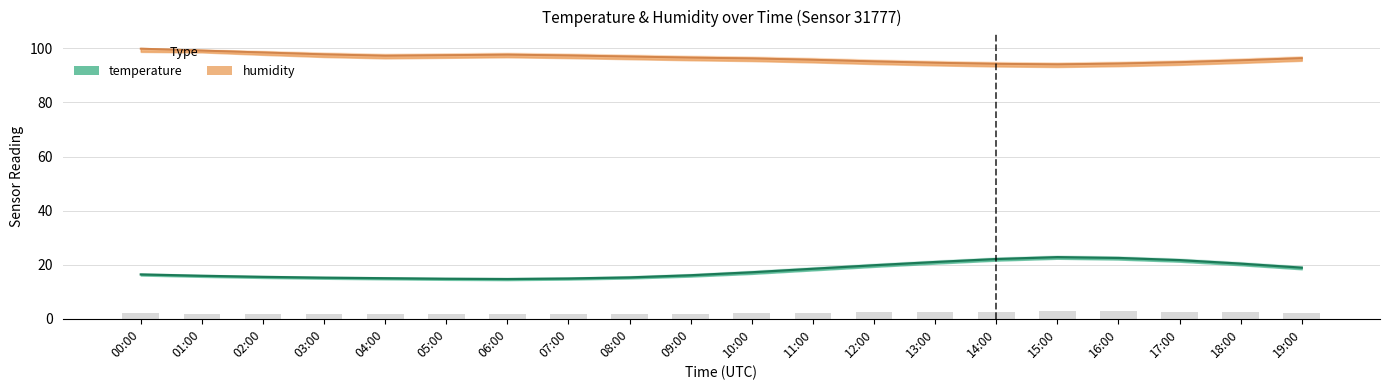

Which category has the highest value in the temperature series?

15:00